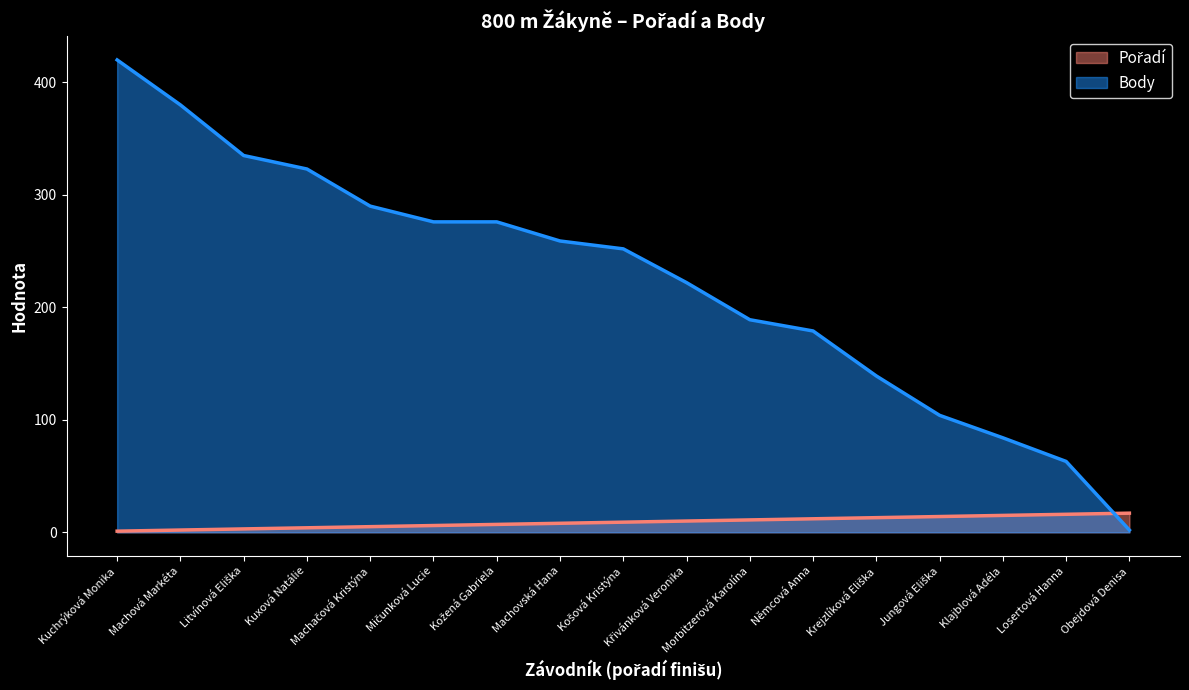

Which category has the lowest value across all series?

Kuchrýková Monika